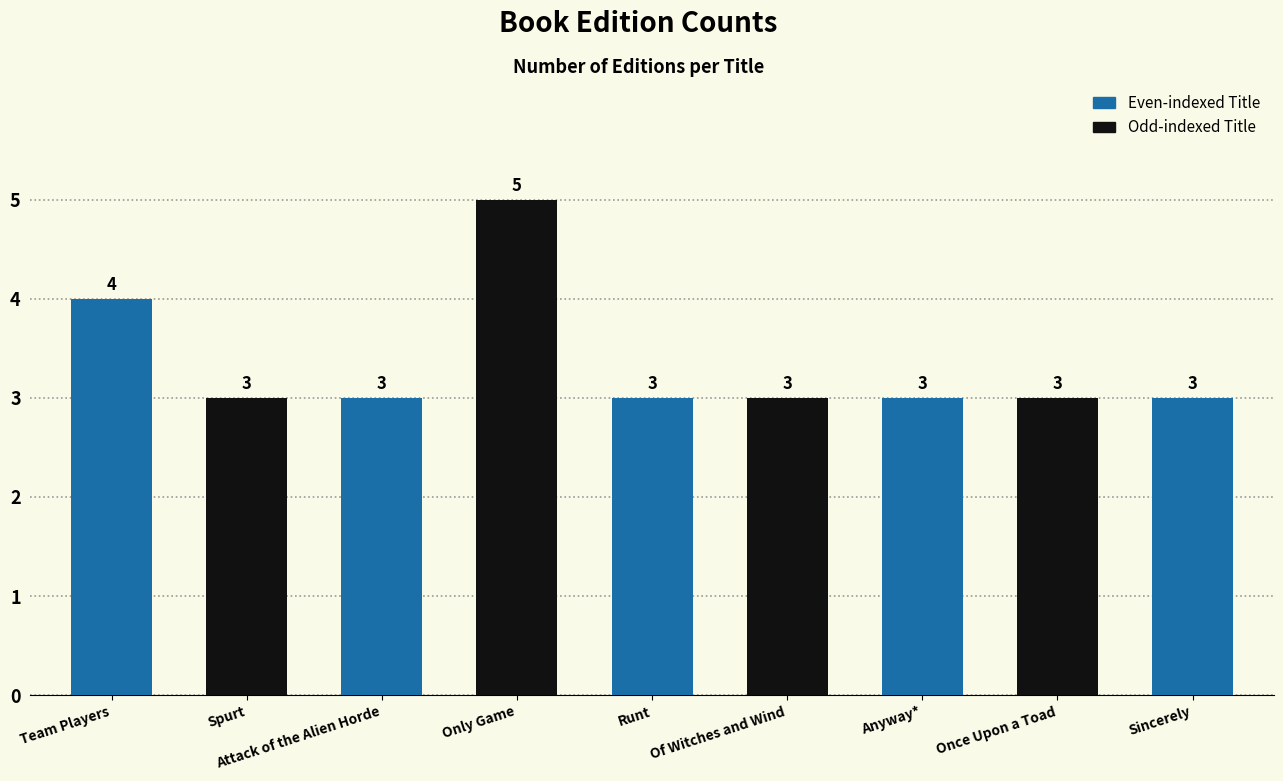

Does the chart contain stacked bars?

No